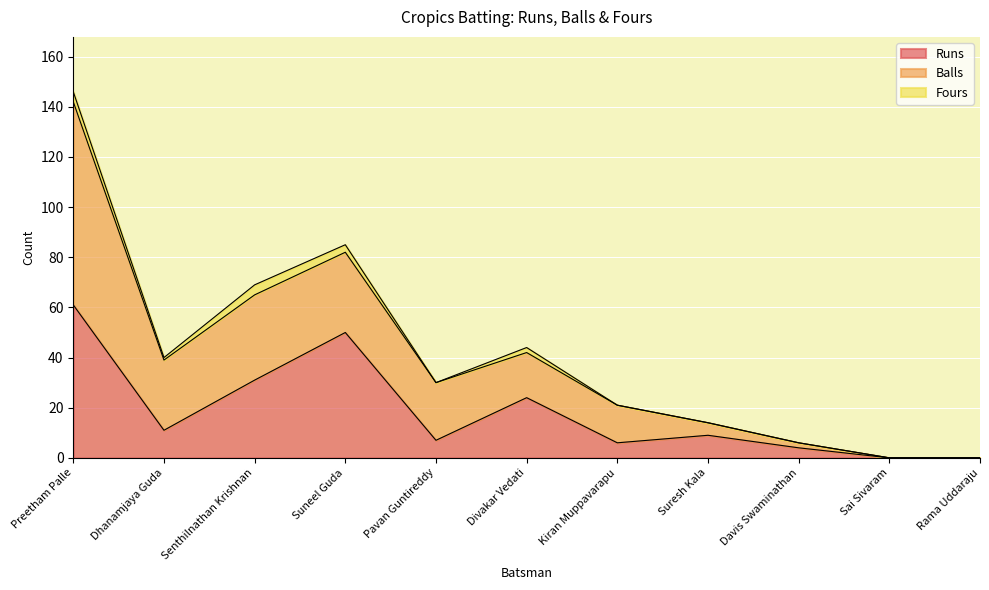

What is the maximum value for Runs?

61